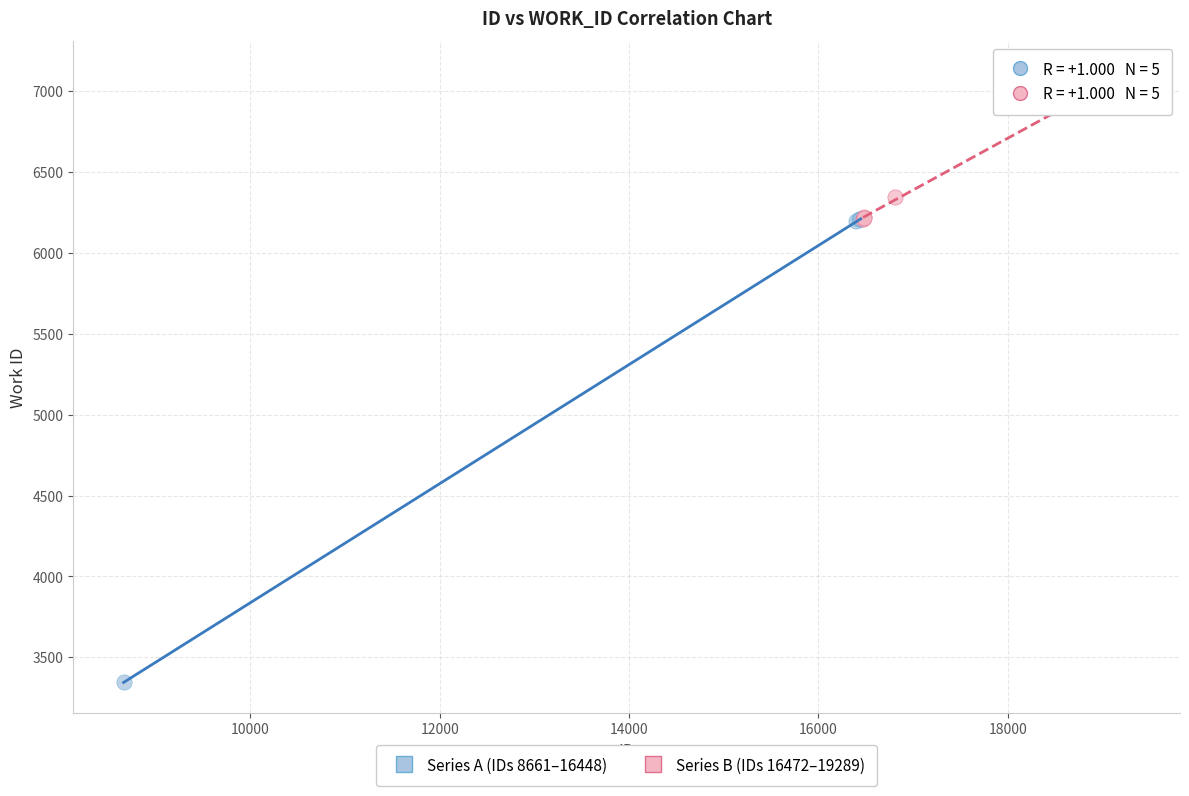

Which series reaches the minimum Y coordinate?

Series A (IDs 8661–16448)